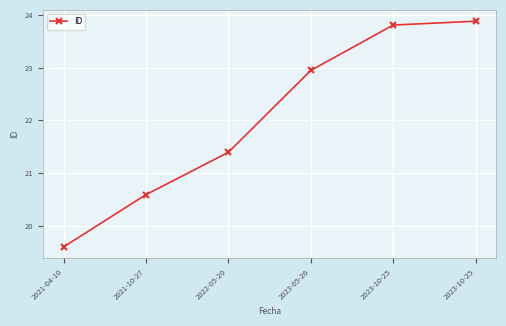

How many lines are shown in the chart?

1